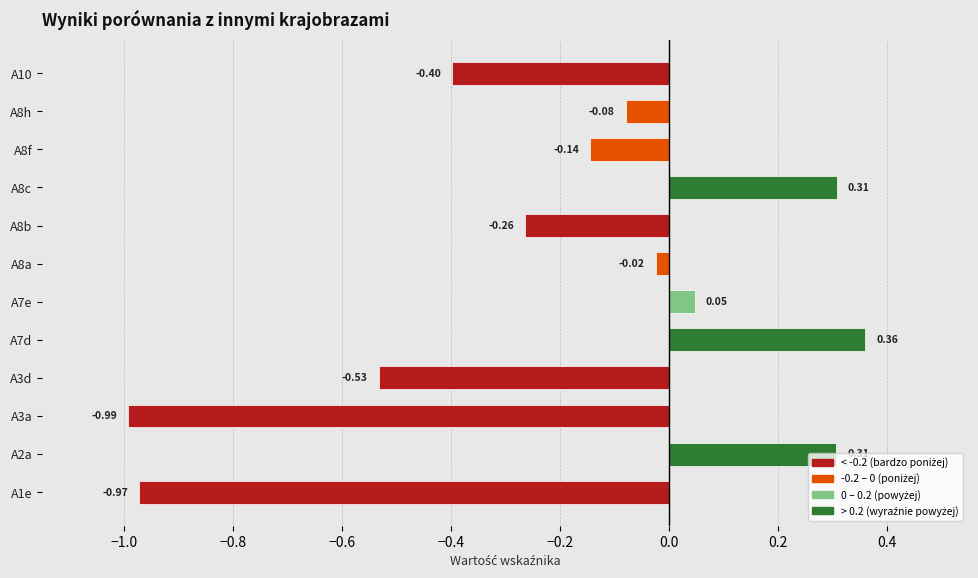

Which label corresponds to the largest value in the chart?

A7d